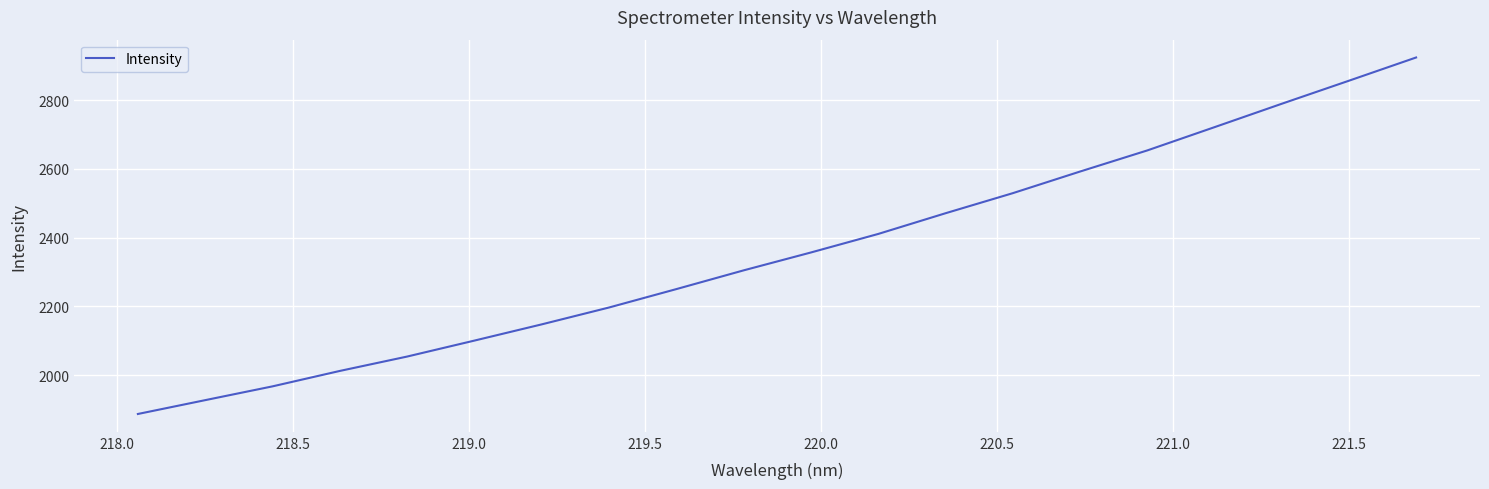

What is the maximum value shown in the chart?

2923.8